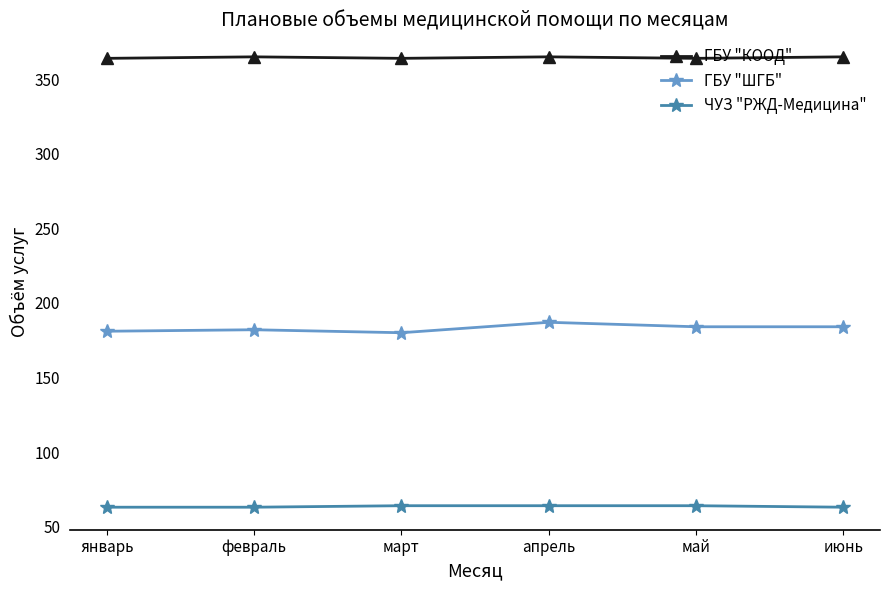

What is the value of the ГБУ "КООД" point at the 2nd from the left?

365